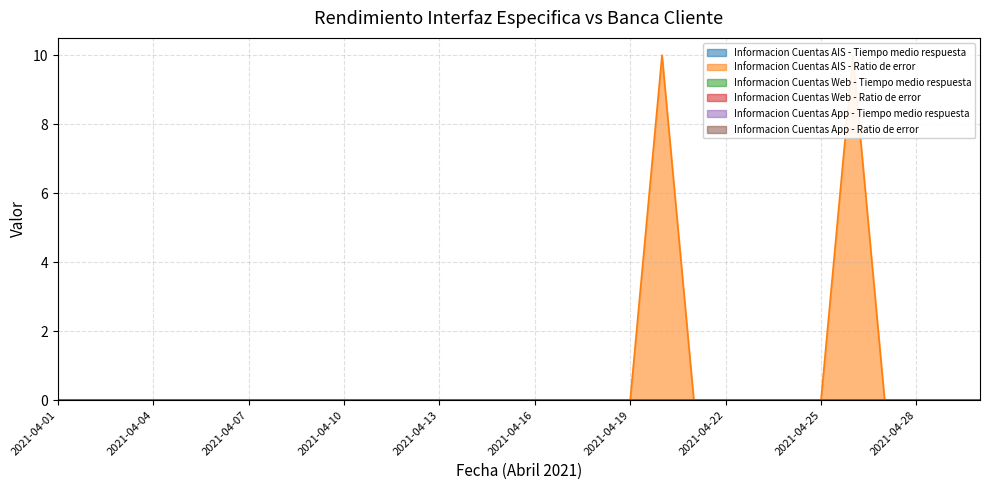

Reading right to left, what are all the values shown in this chart?

Informacion Cuentas AIS - Tiempo medio respuesta: 0	0	0	0	0	0	0	0	0	0	0	0	0	0	0	0	0	0	0	0	0	0	0	0	0	0	0	0	0	0
Informacion Cuentas AIS - Ratio de error: 0	0	0	0	10	0	0	0	0	0	10	0	0	0	0	0	0	0	0	0	0	0	0	0	0	0	0	0	0	0
Informacion Cuentas Web - Tiempo medio respuesta: 0	0	0	0	0	0	0	0	0	0	0	0	0	0	0	0	0	0	0	0	0	0	0	0	0	0	0	0	0	0
Informacion Cuentas Web - Ratio de error: 0	0	0	0	0	0	0	0	0	0	0	0	0	0	0	0	0	0	0	0	0	0	0	0	0	0	0	0	0	0
Informacion Cuentas App - Tiempo medio respuesta: 0	0	0	0	0	0	0	0	0	0	0	0	0	0	0	0	0	0	0	0	0	0	0	0	0	0	0	0	0	0
Informacion Cuentas App - Ratio de error: 0	0	0	0	0	0	0	0	0	0	0	0	0	0	0	0	0	0	0	0	0	0	0	0	0	0	0	0	0	0